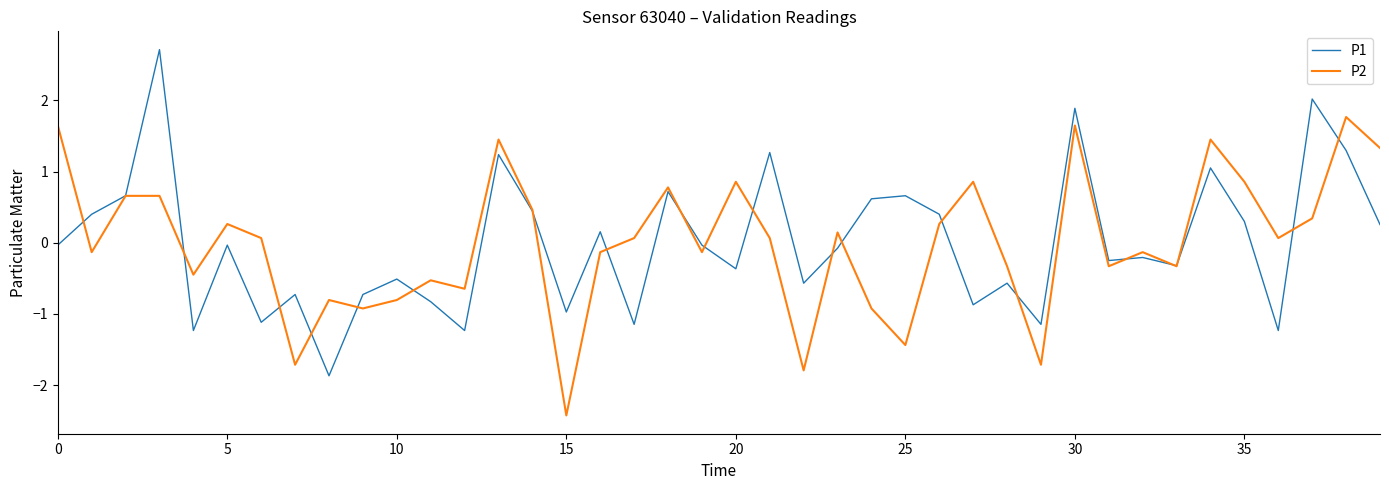

What is the minimum value shown in the chart?

-2.4